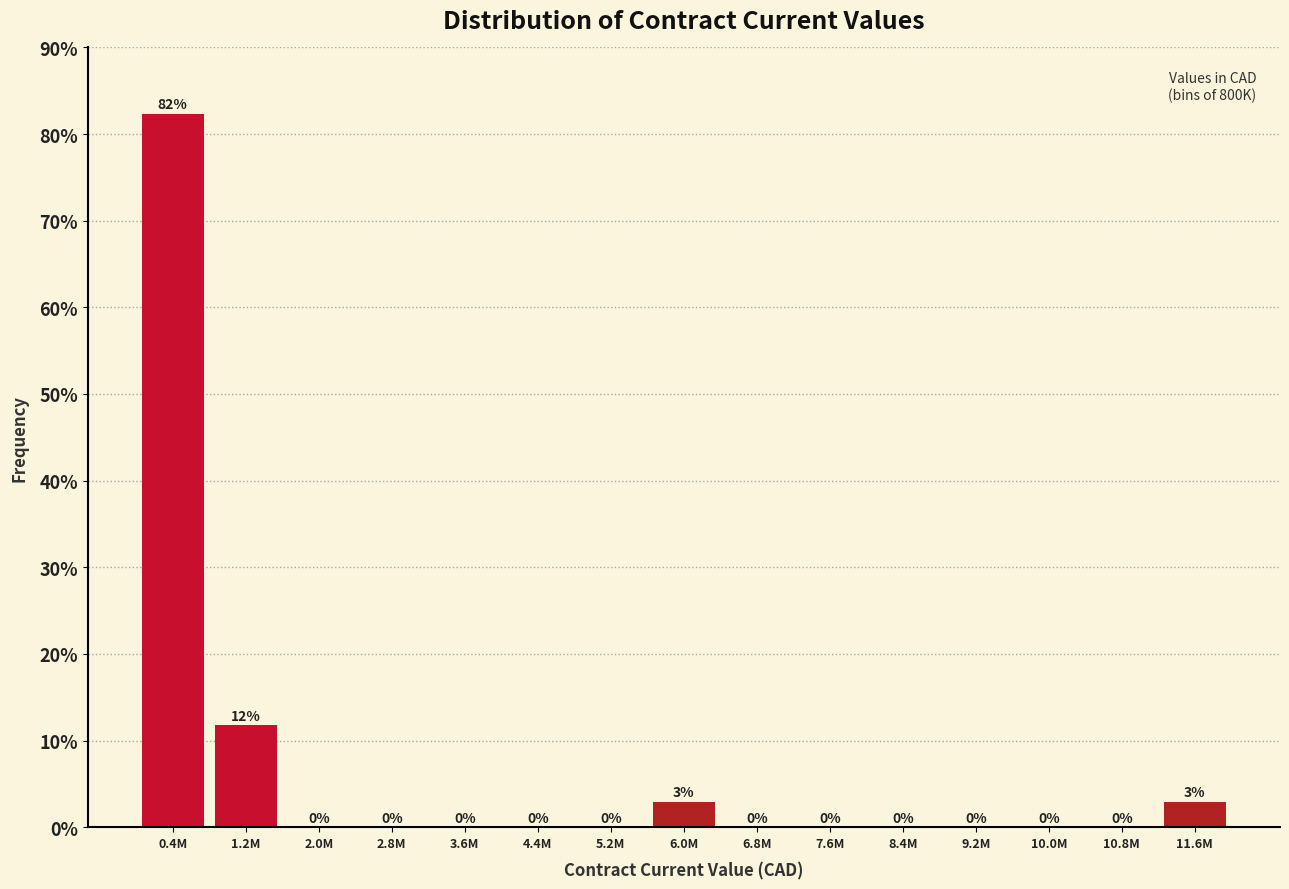

Between 11.6M and 8.4M, which is larger?

11.6M